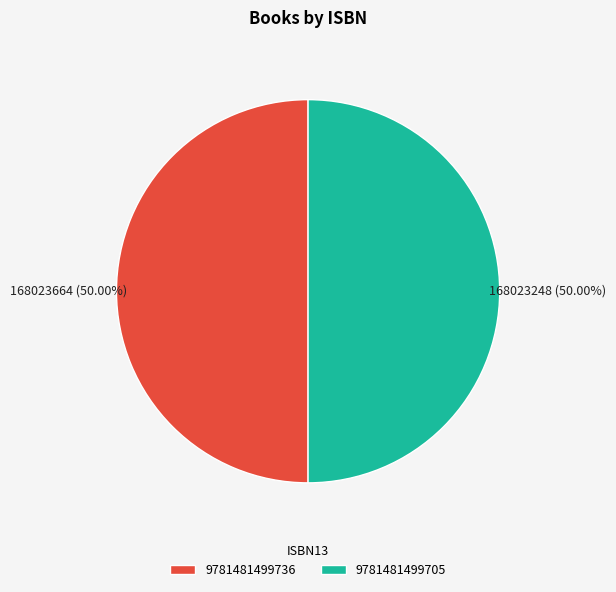

Combined, do 9781481499736 and 9781481499705 account for over 50%?

Yes